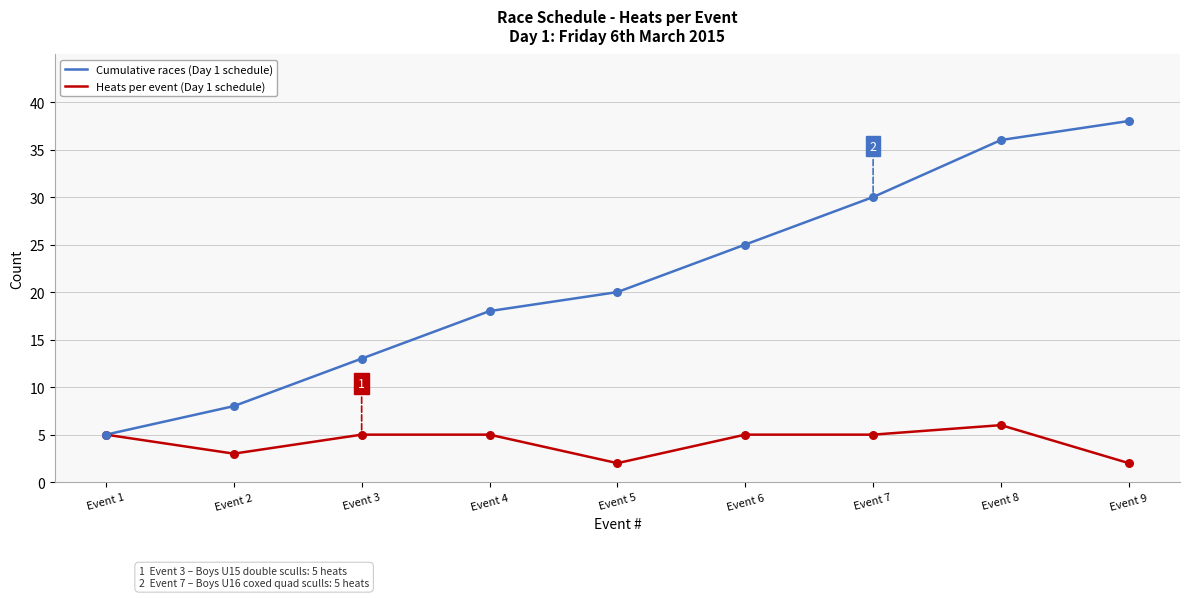

Which series has the largest range (max minus min)?

Cumulative races (Day 1 schedule)